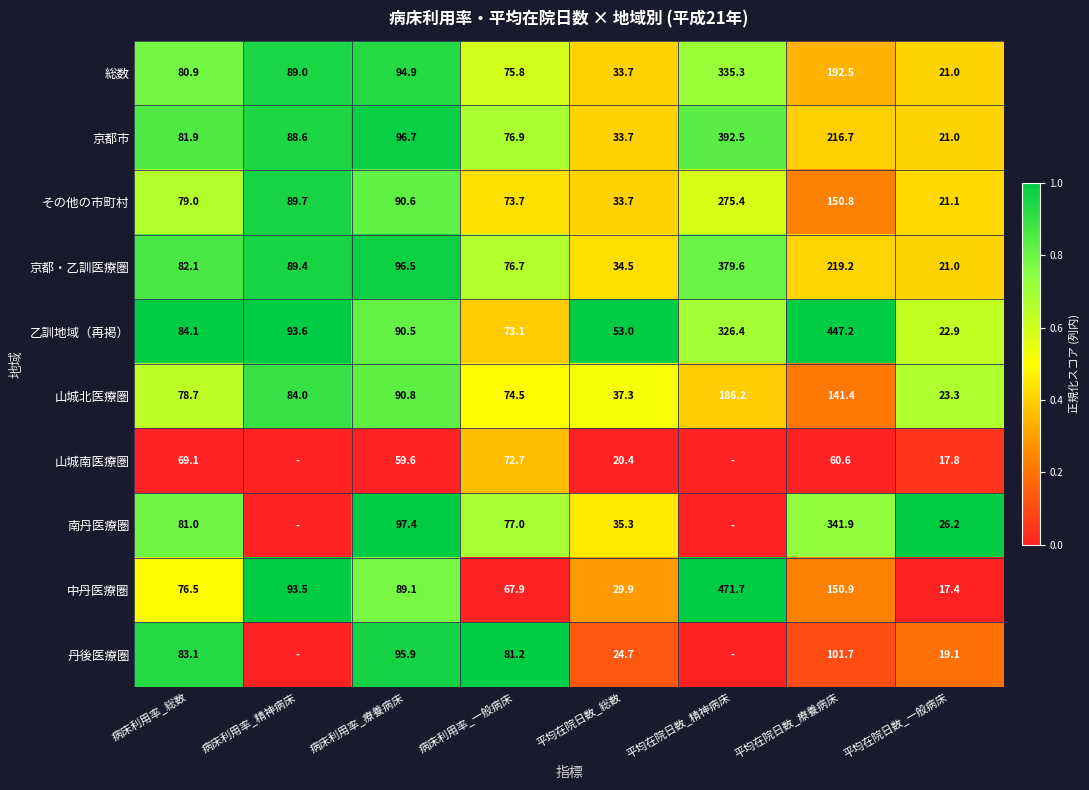

What is the spread (max minus min) of values at 病床利用率_総数?

15.0